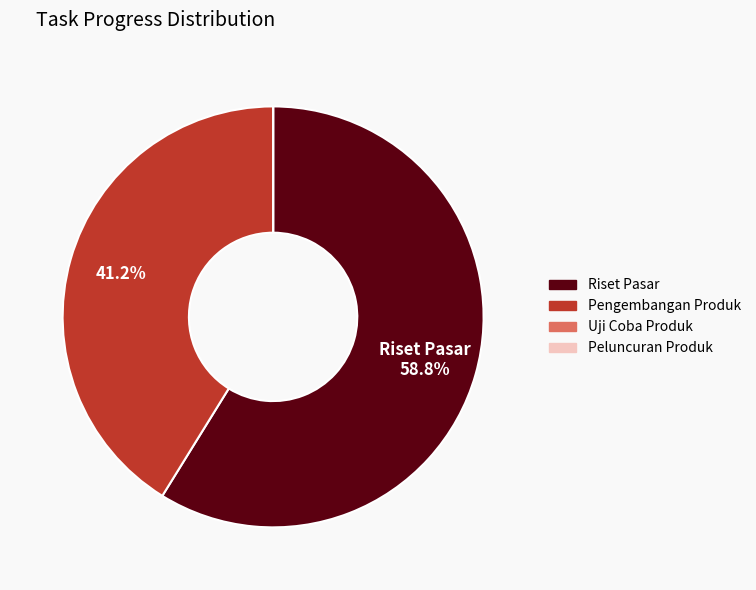

Is there a majority slice in this chart?

Yes